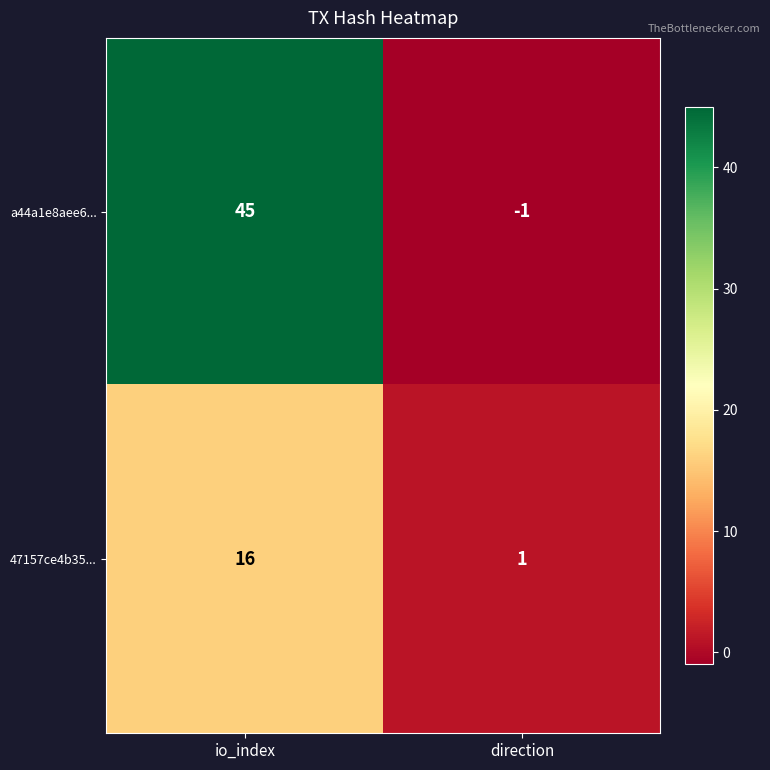

Rank the series at direction from lowest to highest value.

a44a1e8aee6..., 47157ce4b35...